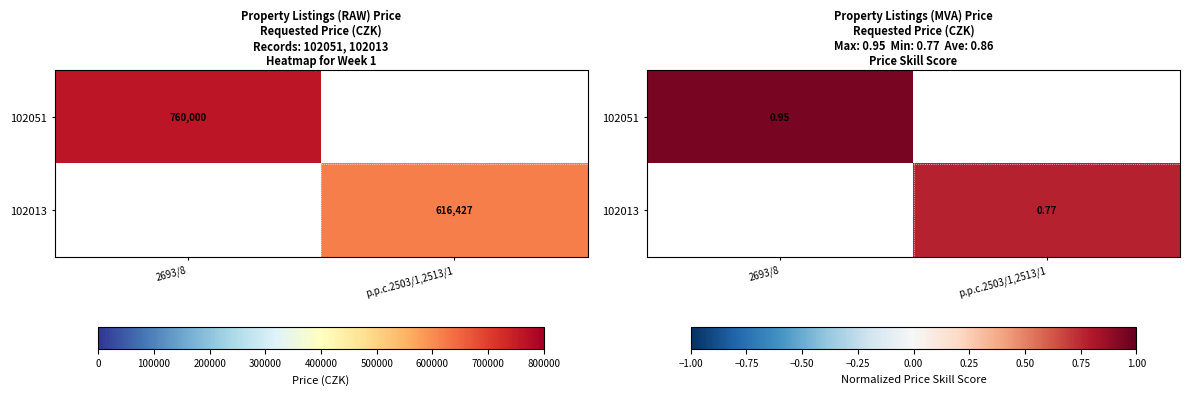

List the labels in order of 102051 value, smallest first.

p.p.c.2503/1,2513/1, 2693/8